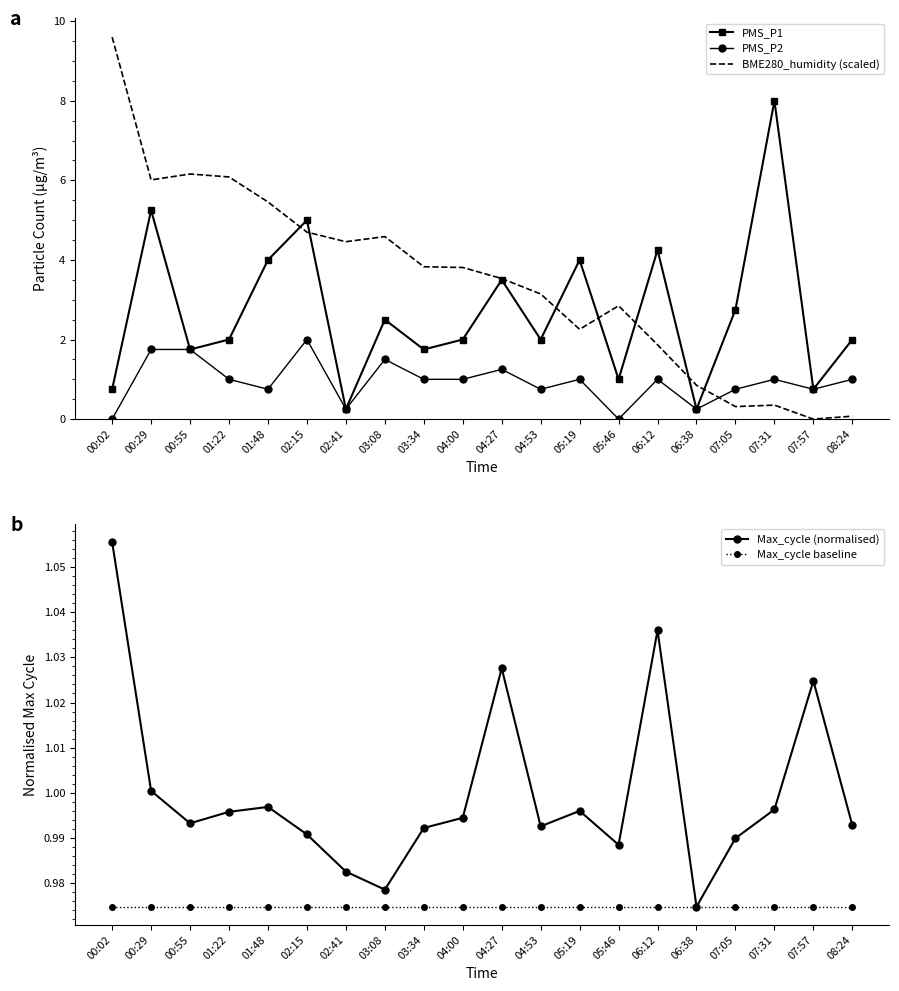

What is the average value of the PMS_P2 series?

0.9